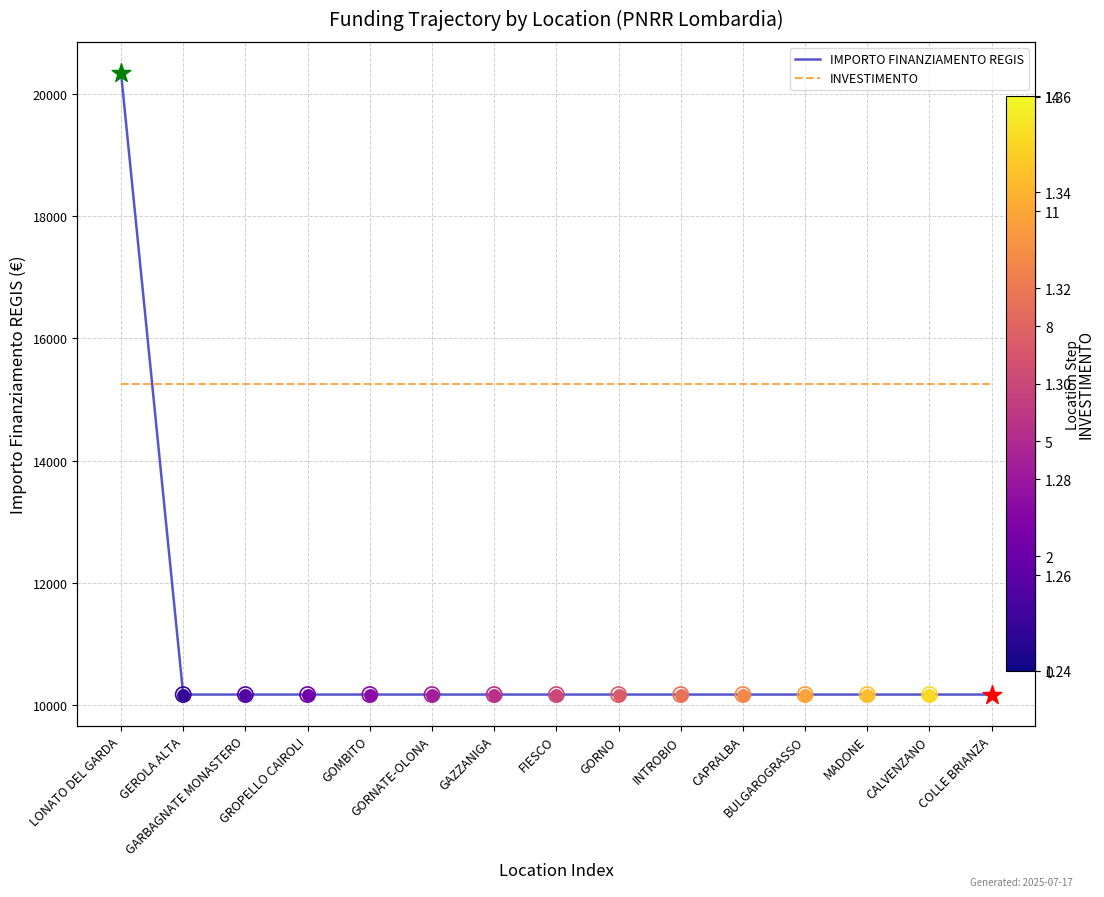

What is the total value across all series at CAPRALBA?

10173.3